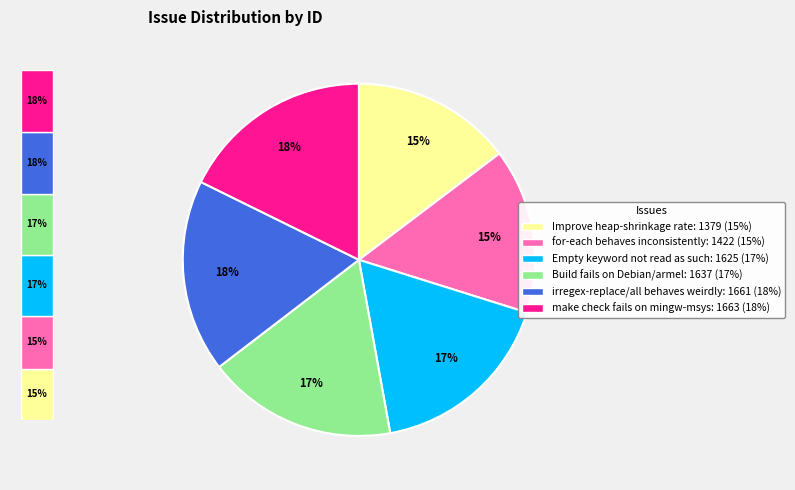

To the nearest percent, what portion does Empty keyword not read as such represent?

17%